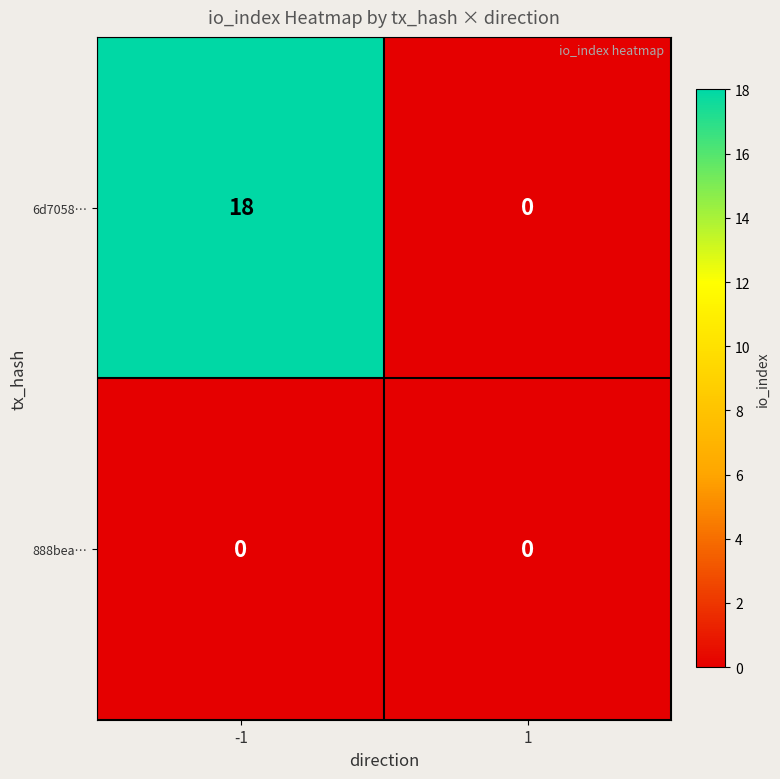

Reading left to right, what are all the values shown in this chart?

6d7058…: -1=18	1=0
888bea…: -1=0	1=0